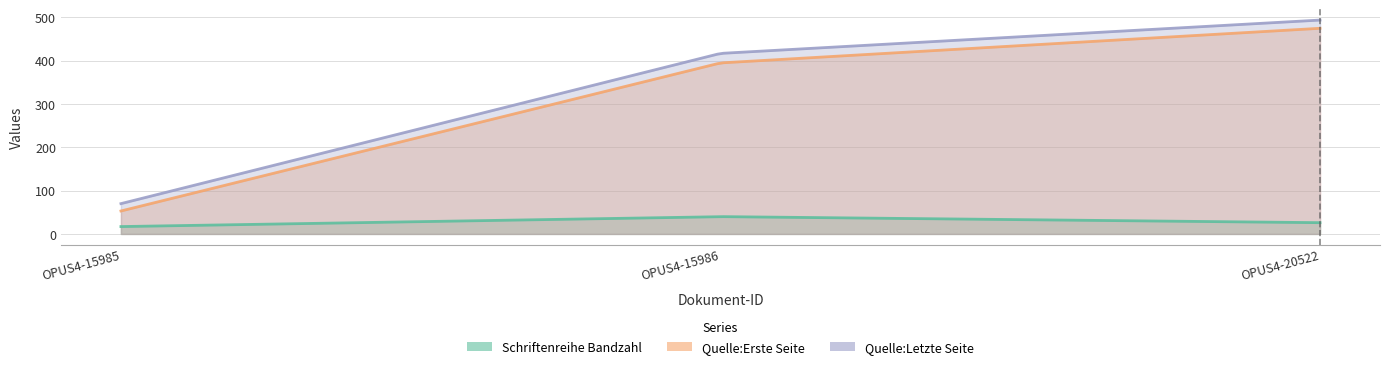

Is it true that Quelle:Letzte Seite equals 417 at OPUS4-15986?

True